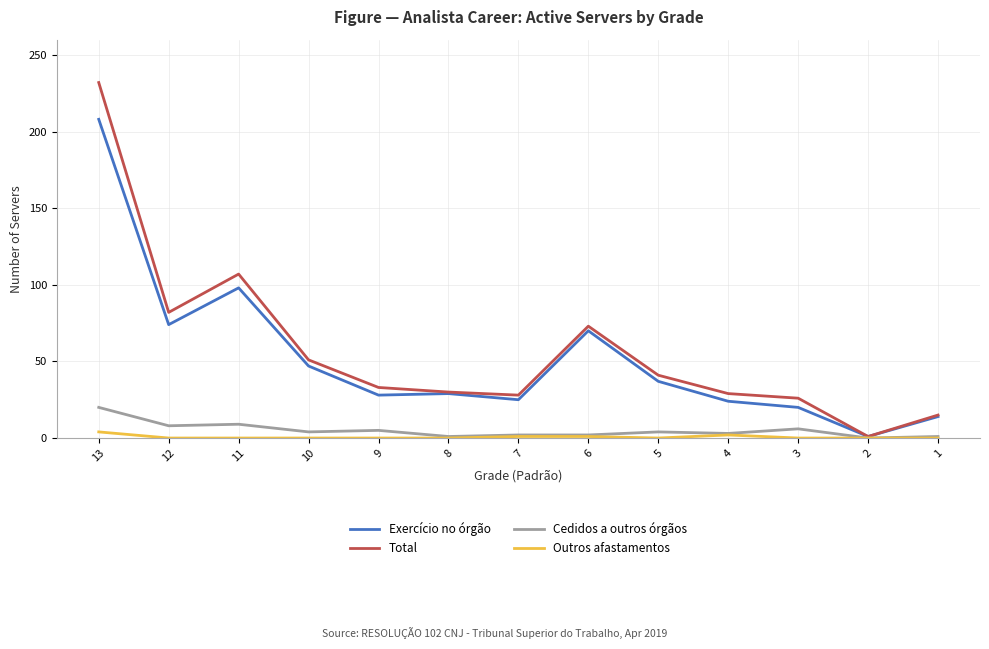

Is the value of Total at 1 greater than the value of Cedidos a outros órgãos at 1?

Yes